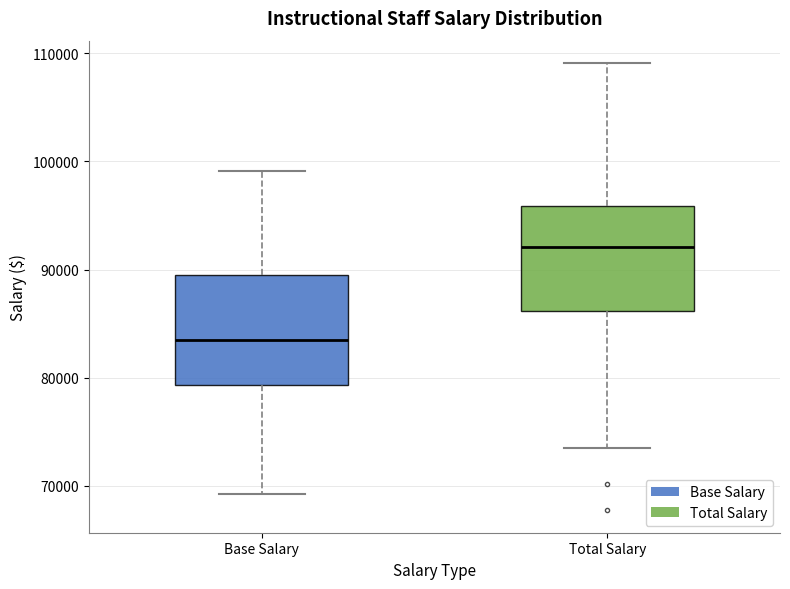

Which box has the highest median line?

Total Salary